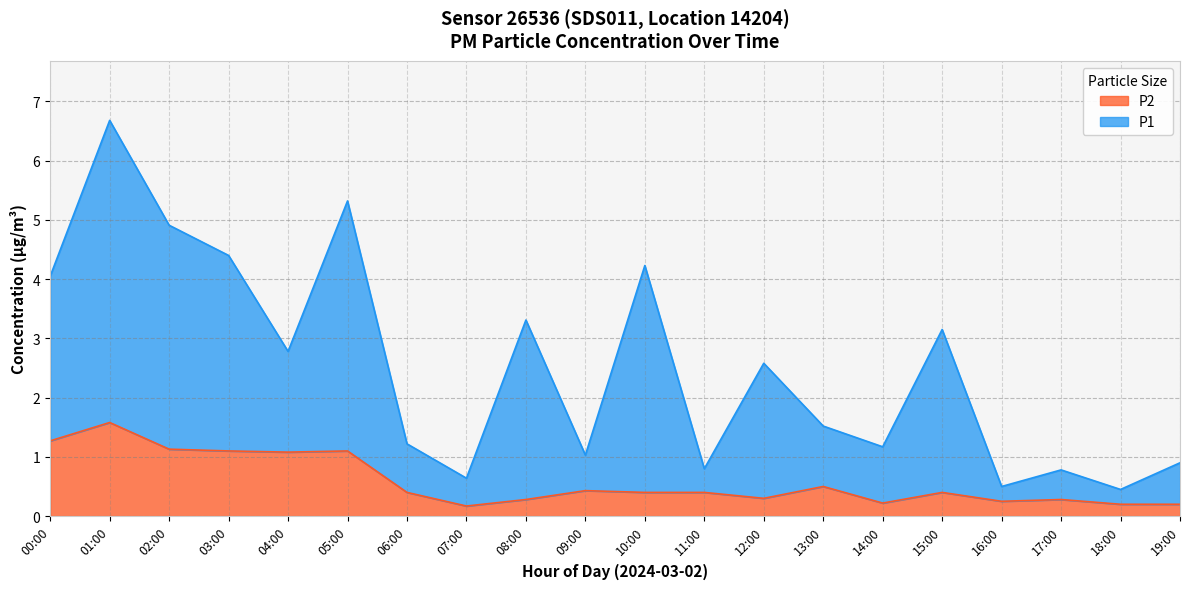

Does the chart display data point markers on the line(s)?

No